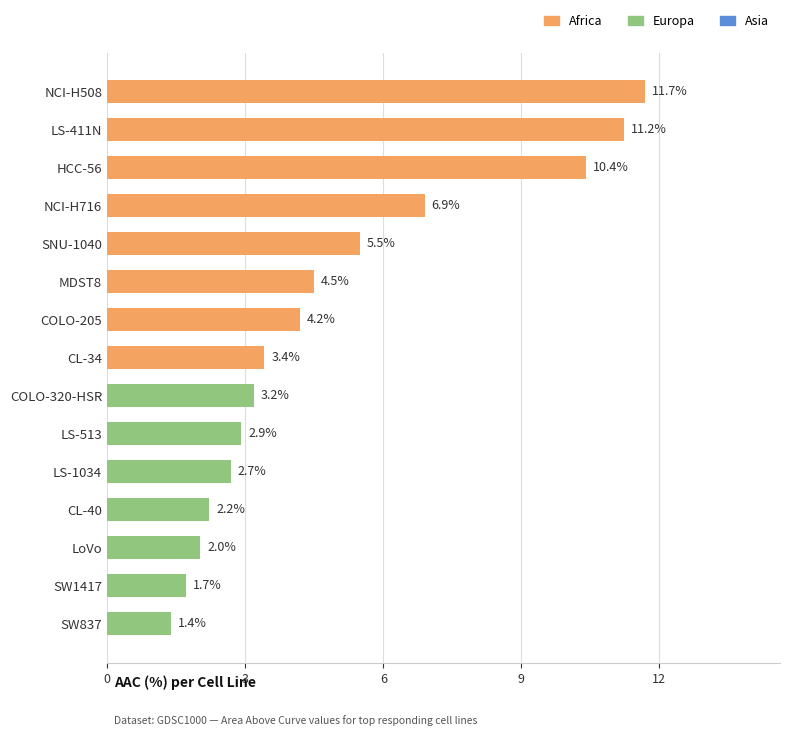

At which category does the chart reach its peak across all series?

NCI-H508